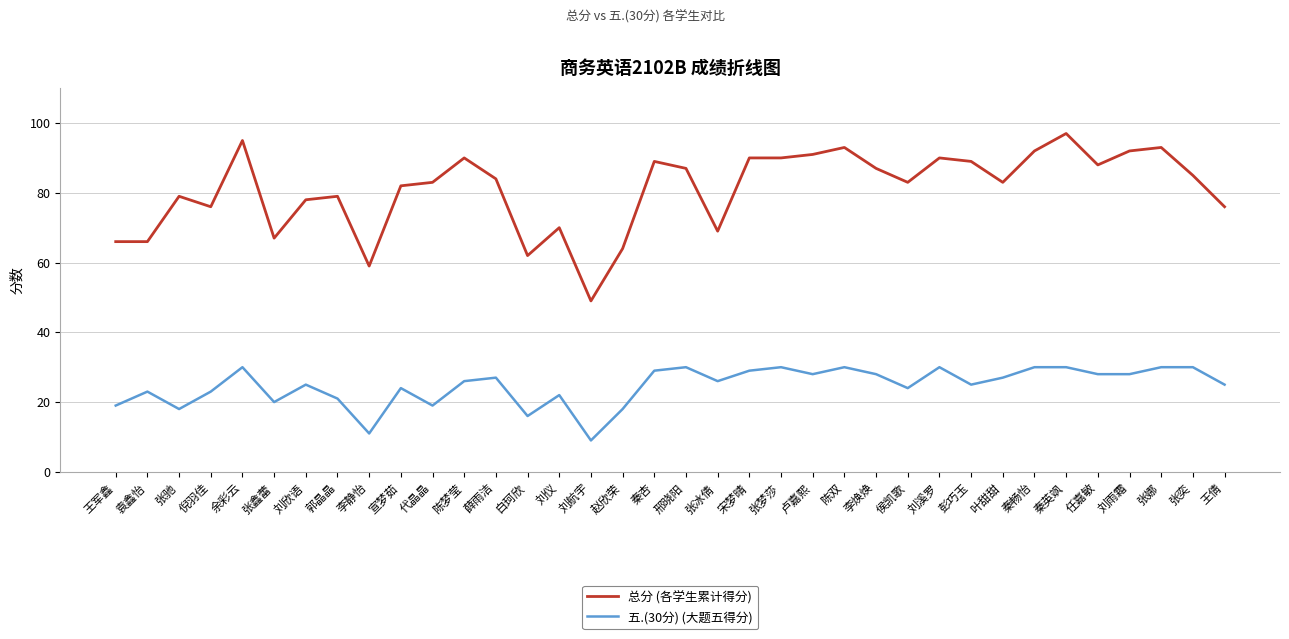

What is the difference between the highest and lowest values at 代晶晶?

64